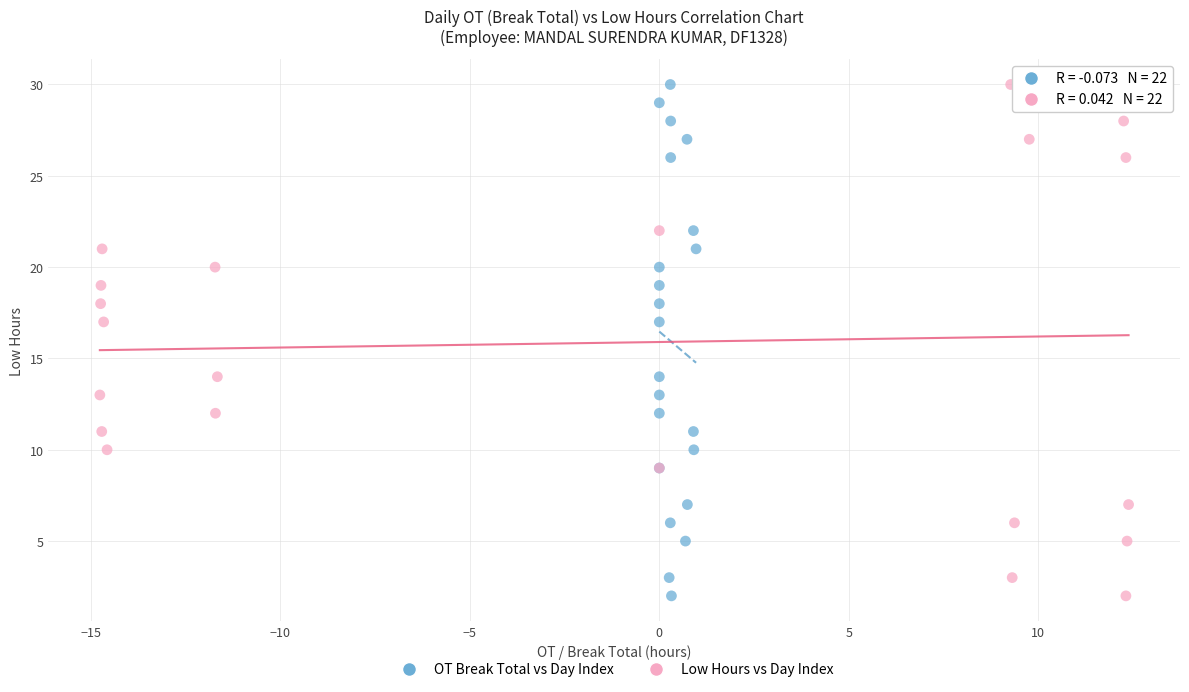

What are all the series names shown in the legend?

OT Break Total vs Day Index, Low Hours vs Day Index